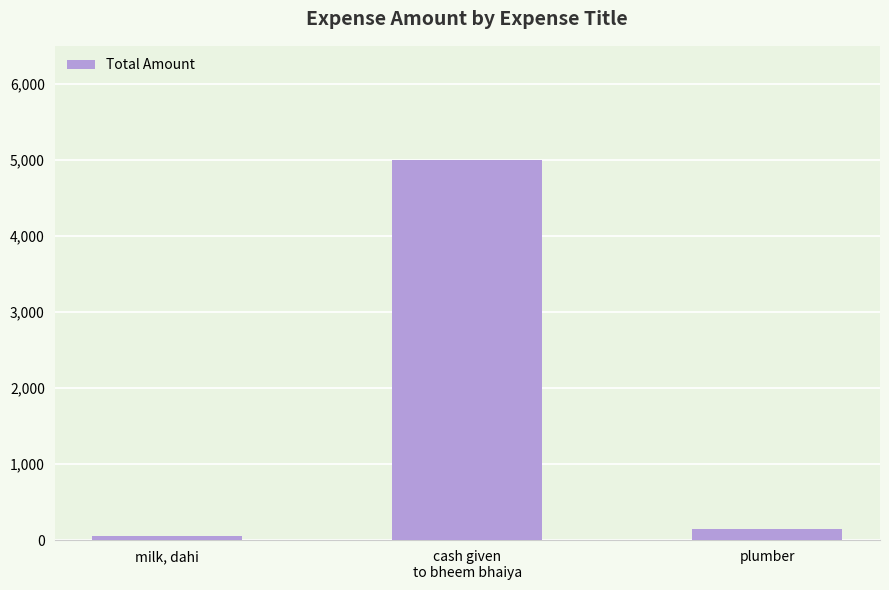

Which category has the highest value across all series?

cash given
to bheem bhaiya